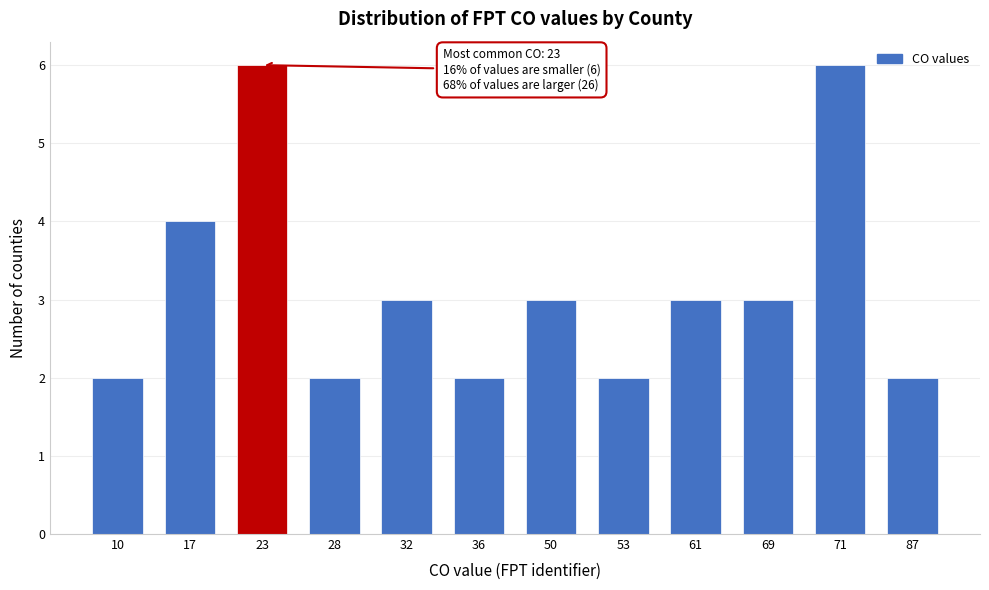

Reading right to left, what are all the values shown in this chart?

2	6	3	3	2	3	2	3	2	6	4	2